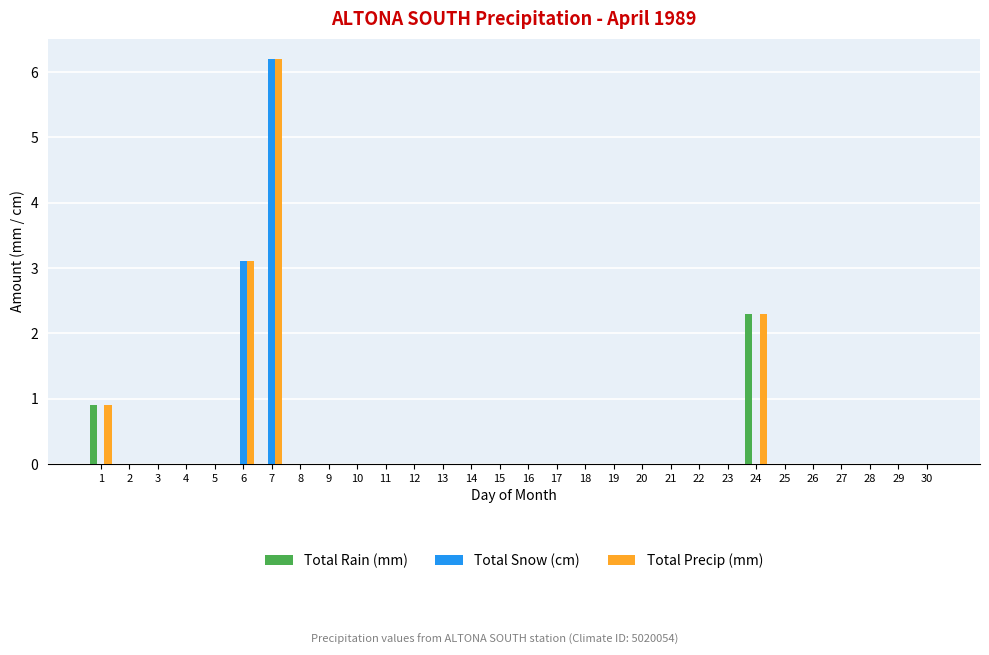

What is the difference between the Total Rain (mm) values at 7 and 1?

0.9